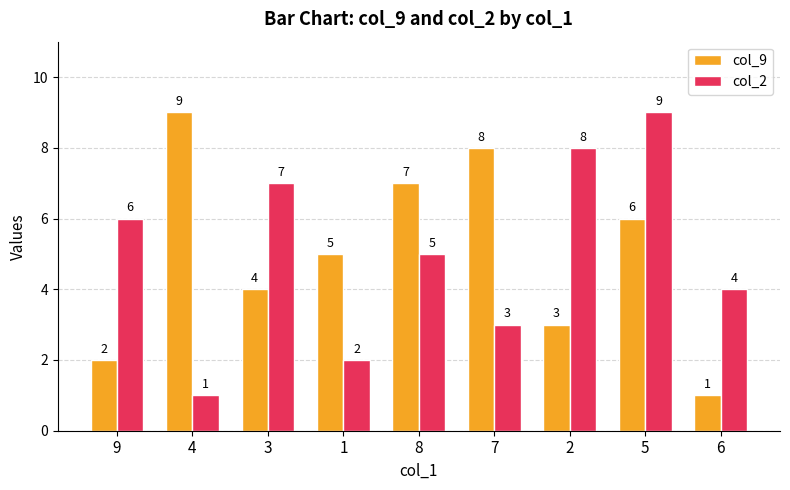

Is the value of col_9 at 2 greater than the value of col_2 at 6?

No